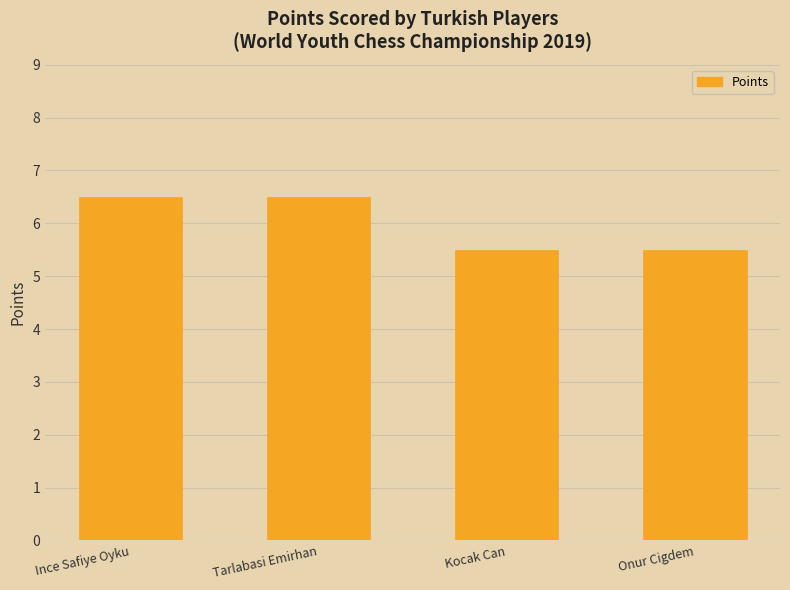

The chart shows a value of 7.3 at Kocak Can. True or false?

False